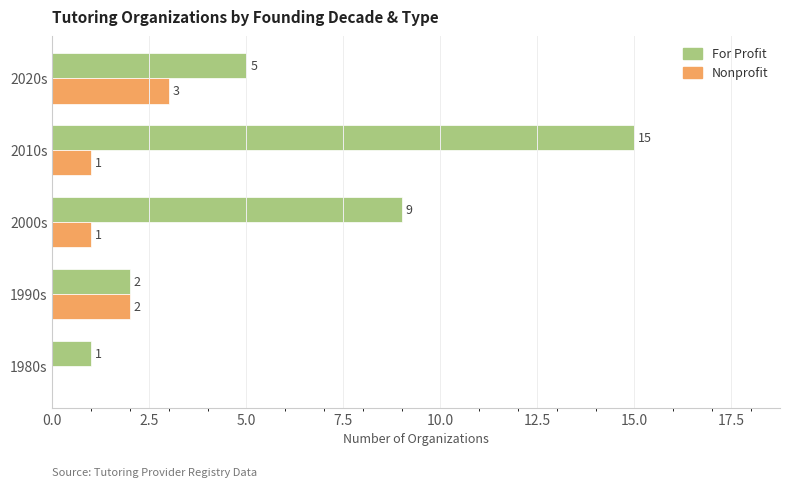

At which category does the chart reach its peak across all series?

2010s